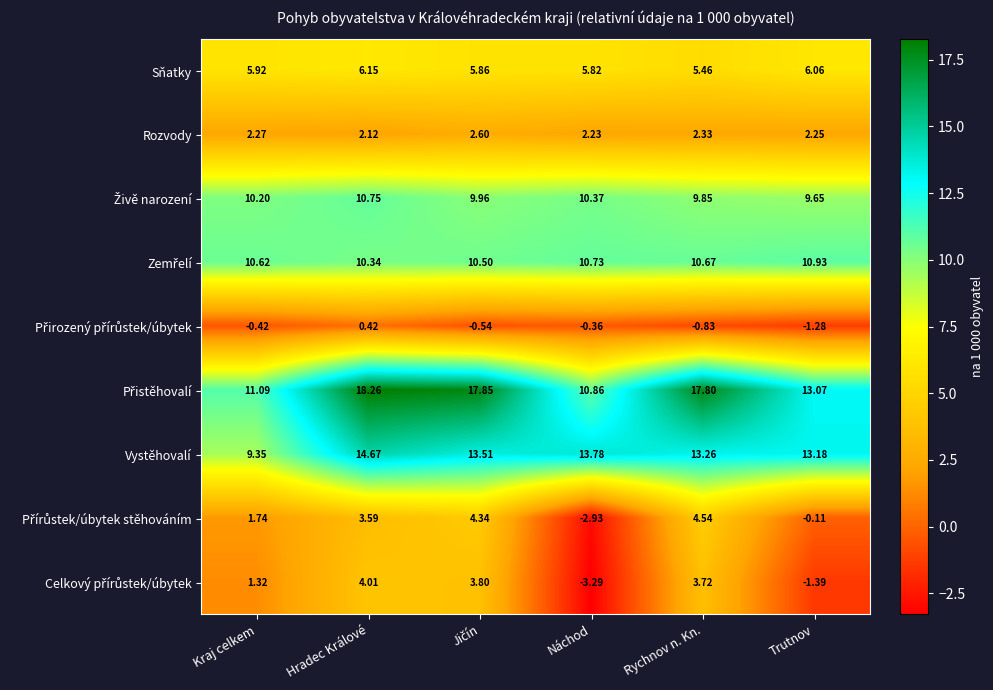

At which category does the chart reach its peak across all series?

Hradec Králové